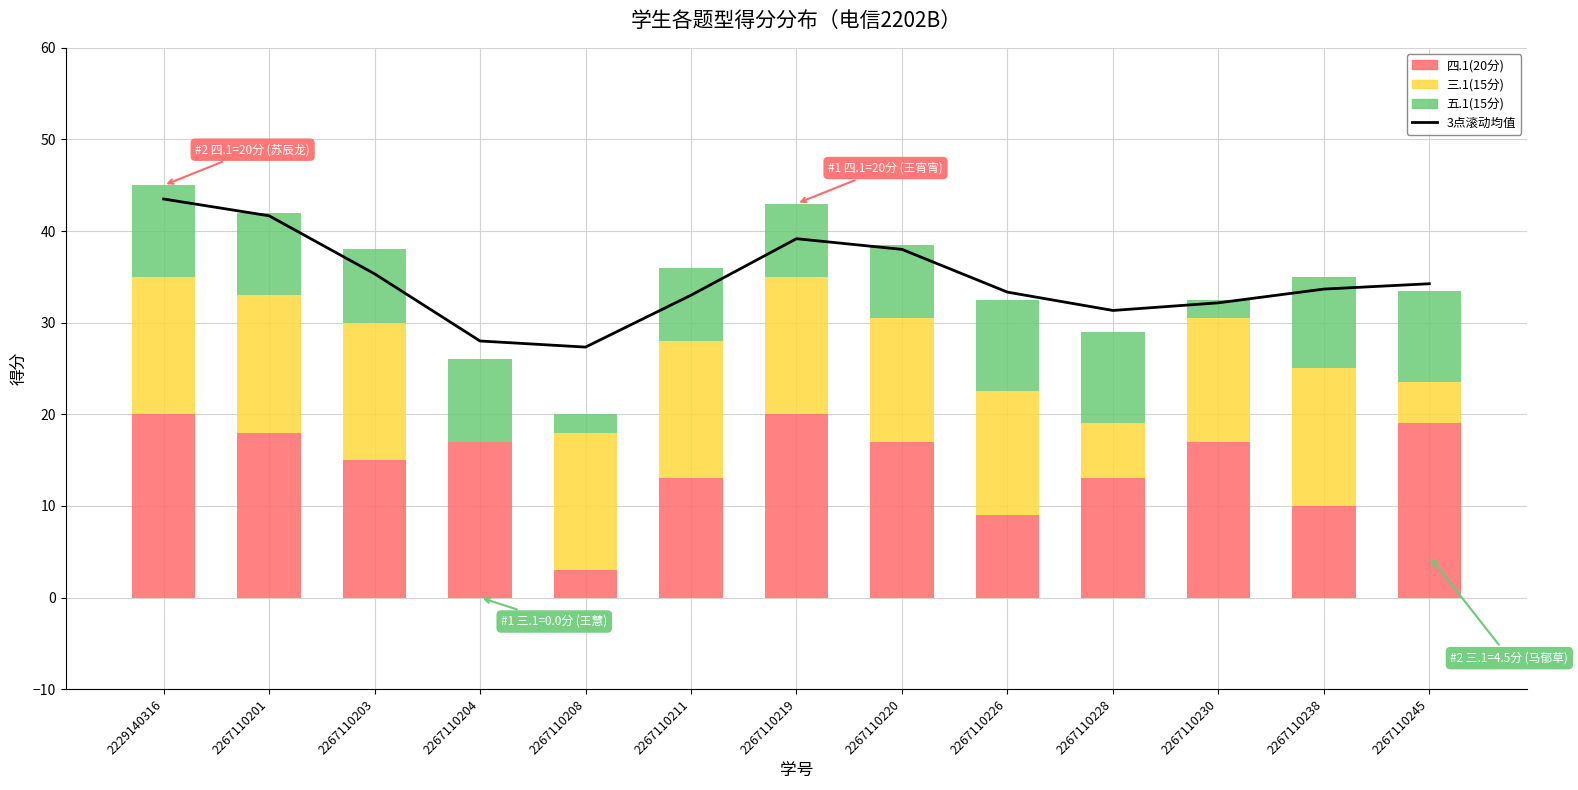

Reading left to right, list all the values displayed in this chart.

3点滚动均值: 43.5	41.7	35.3	28.0	27.3	33.0	39.2	38.0	33.3	31.3	32.2	33.7	34.2
四.1(20分): 20.0	18.0	15.0	17.0	3.0	13.0	20.0	17.0	9.0	13.0	17.0	10.0	19.0
三.1(15分): 15.0	15.0	15.0	0.0	15.0	15.0	15.0	13.5	13.5	6.0	13.5	15.0	4.5
五.1(15分): 10.0	9.0	8.0	9.0	2.0	8.0	8.0	8.0	10.0	10.0	2.0	10.0	10.0